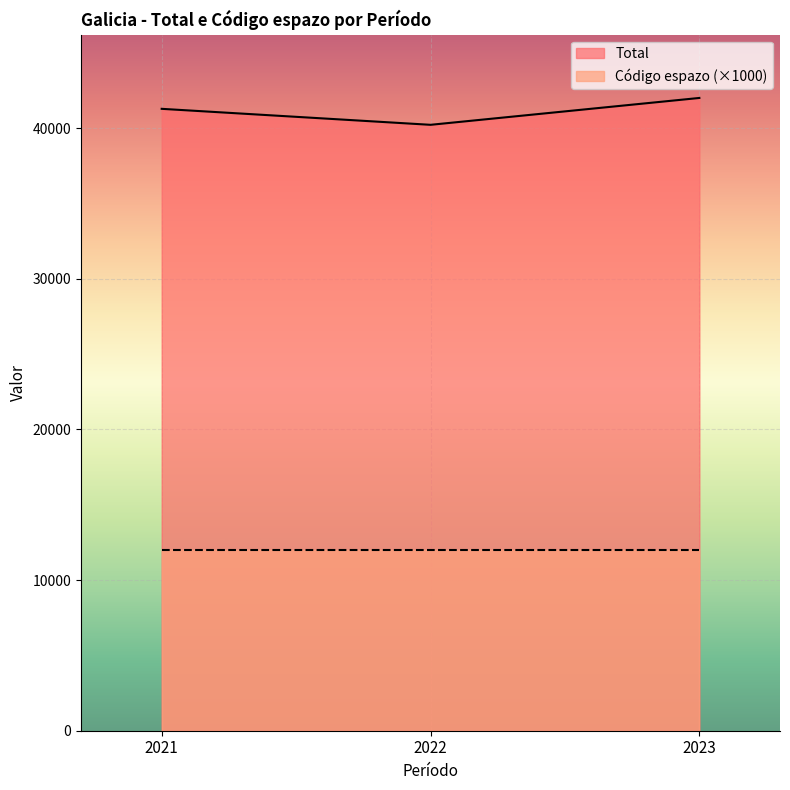

What is the value of the 1st point from the left?

41283